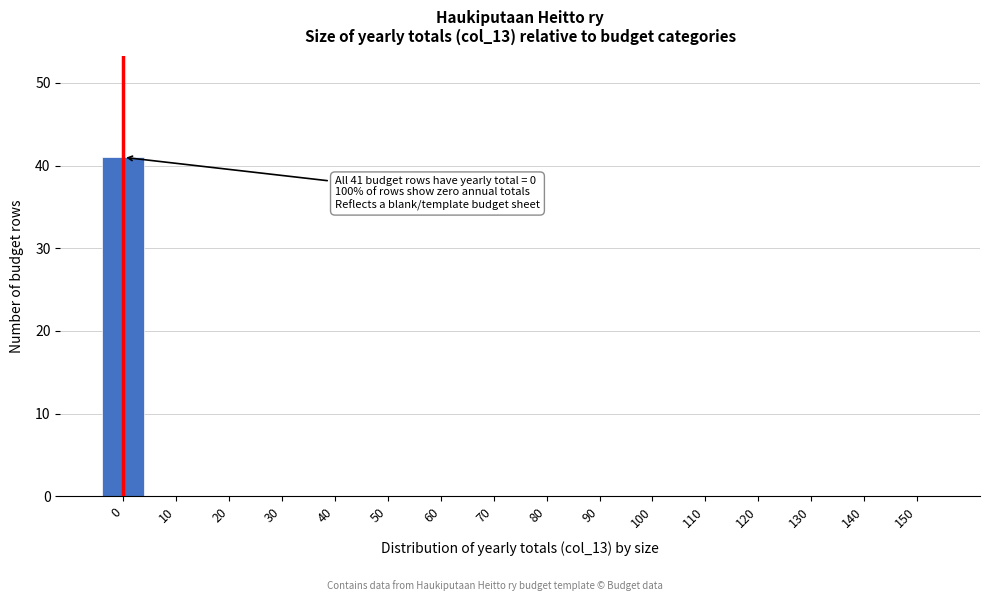

What is the sum of all values?

41